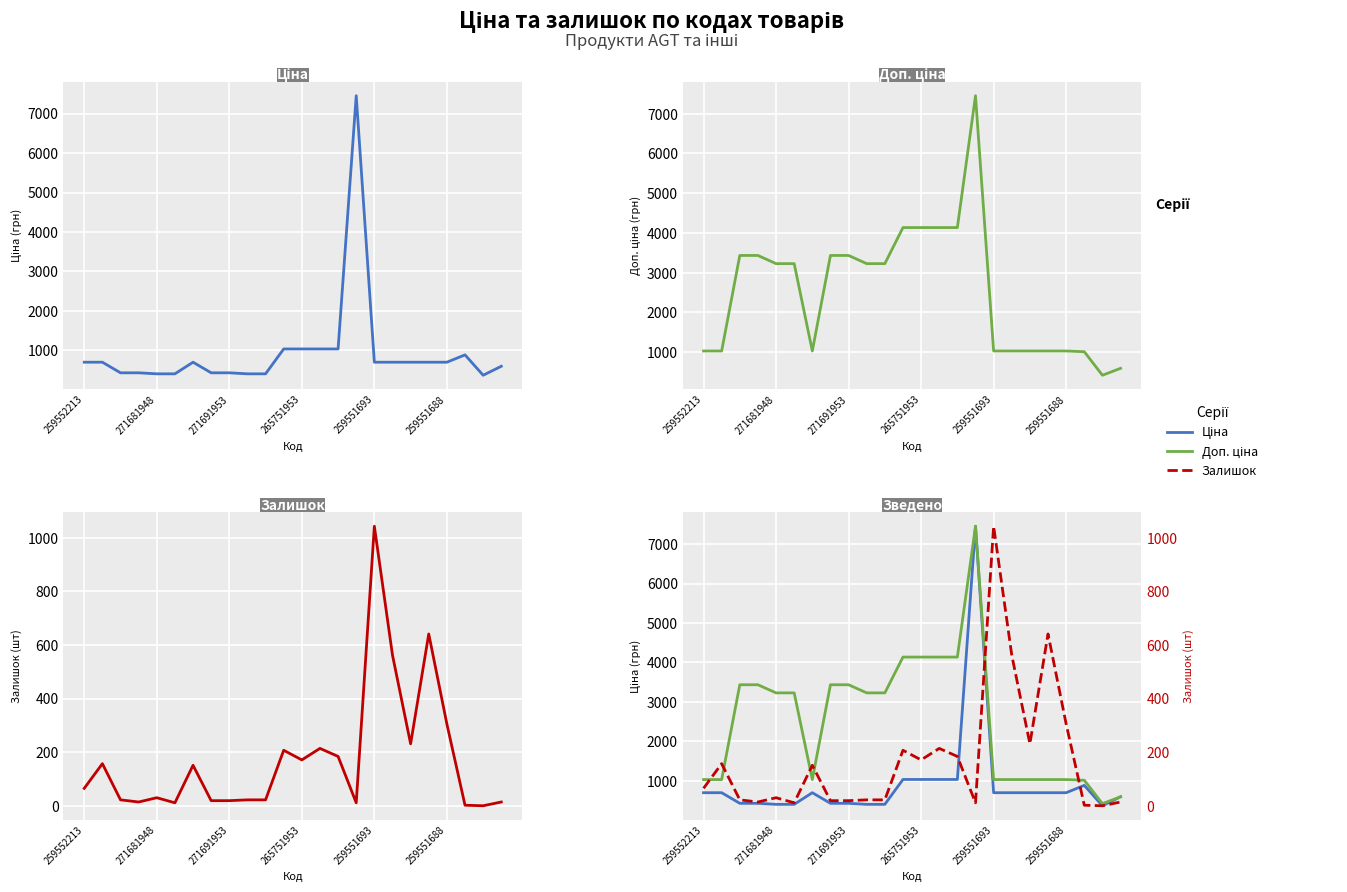

At which label is Доп. ціна closest to 3937?

11